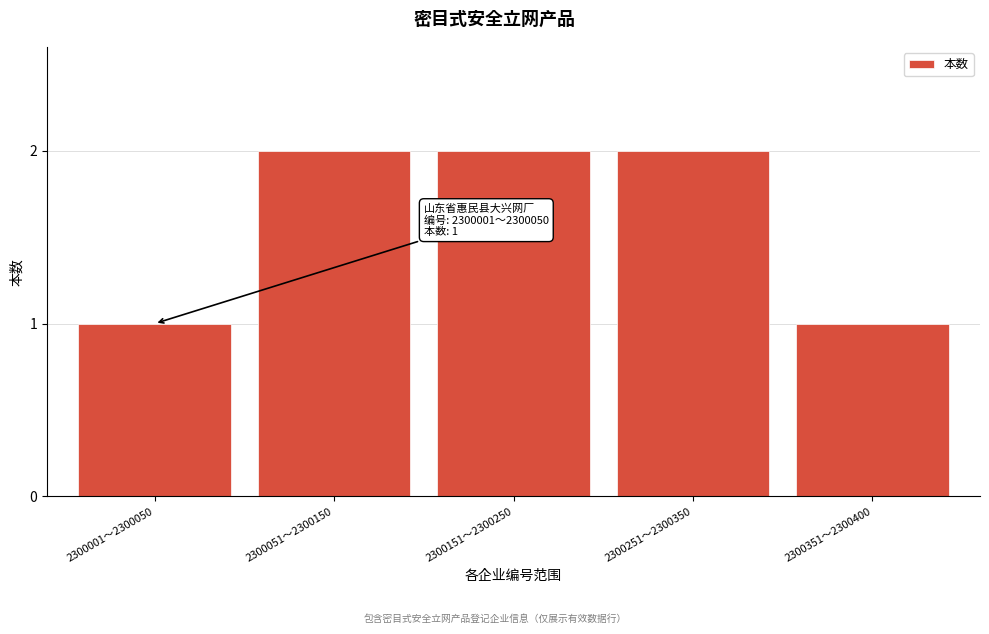

Reading left to right, list all the values displayed in this chart.

2300001～2300050=1	2300051～2300150=2	2300151～2300250=2	2300251～2300350=2	2300351～2300400=1